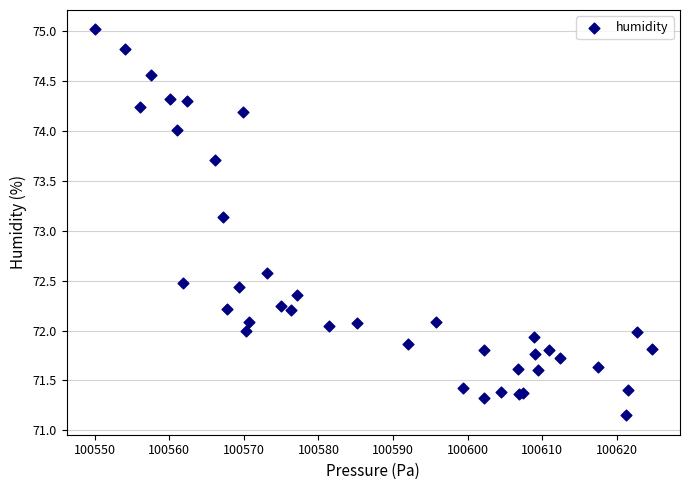

What Y value in the scatter plot is closest to 73?

73.1